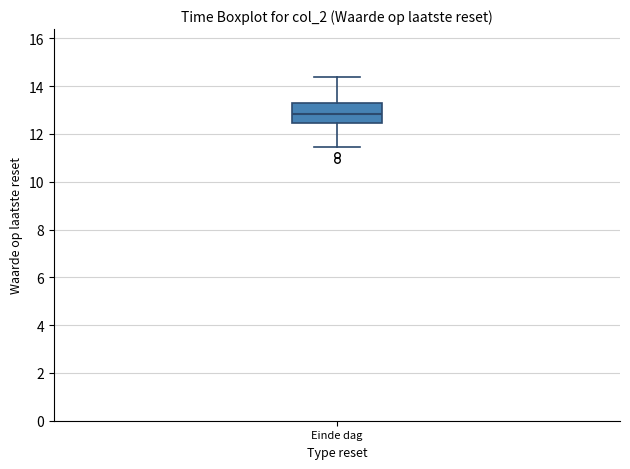

Transcribe this box plot: give where the median line is, the range the box spans, and where the two whiskers end, as read against the y-axis. The values are not printed on the chart, so give them approximately, as read against the axis.

median 12.8, box 12.4 to 13.2, whiskers 11.4 to 14.4